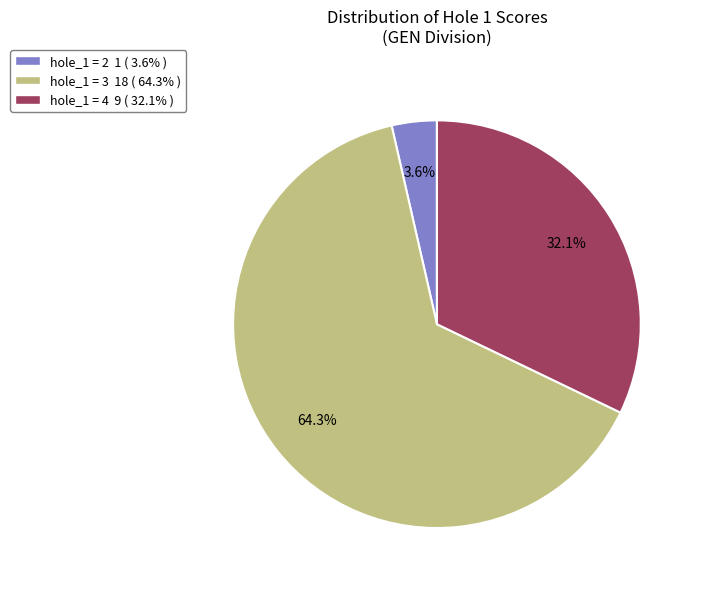

Which slice is the smallest?

hole_1 = 2 1 ( 3.6% )